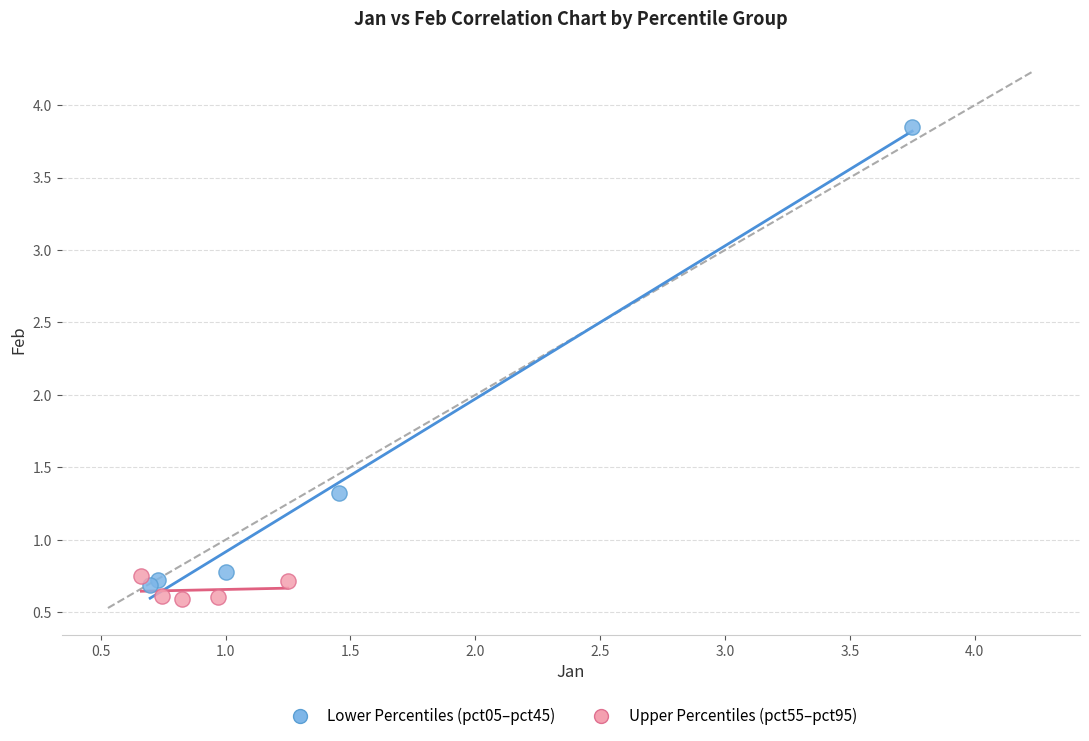

Which series has the largest Y range (max minus min)?

Lower Percentiles (pct05–pct45)